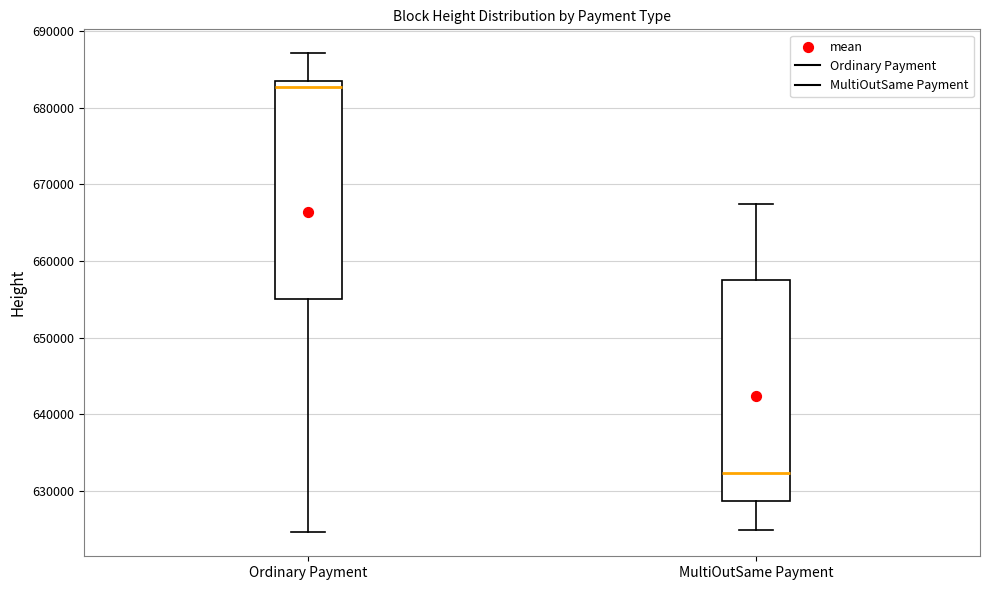

Reading left to right, transcribe this box plot: for each box, give where its median line is, the range the box spans, and where its two whiskers end, as read against the y-axis. The values are not printed on the chart, so give them approximately, as read against the axis.

Ordinary Payment: median 683000, box 655000 to 684000, whiskers 625000 to 687000
MultiOutSame Payment: median 632000, box 629000 to 657000, whiskers 625000 to 667000